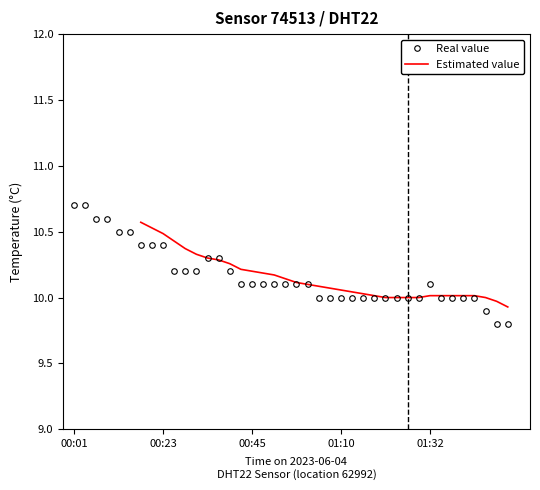

The chart shows a value of 10.1 at 00:53. True or false?

True